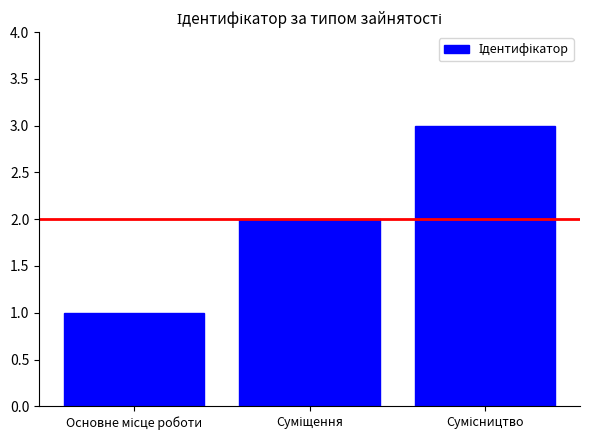

What is the maximum value shown in the chart?

3